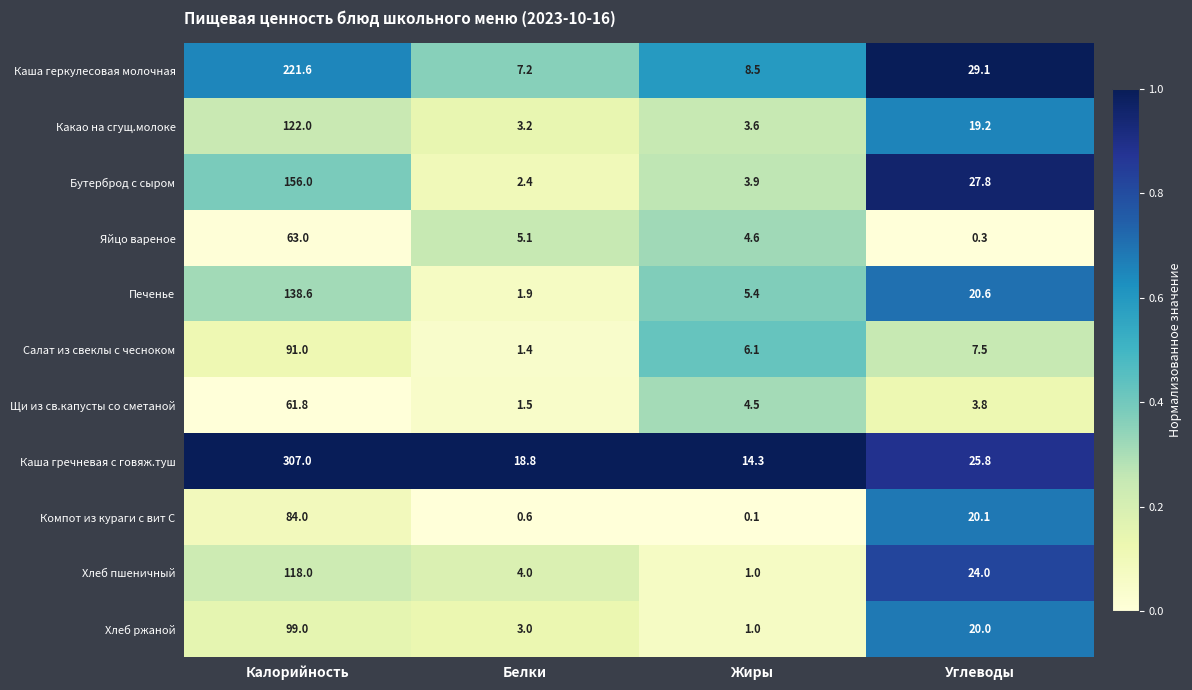

The value of Салат из свеклы с чесноком at Калорийность is 91.0. True or false?

True